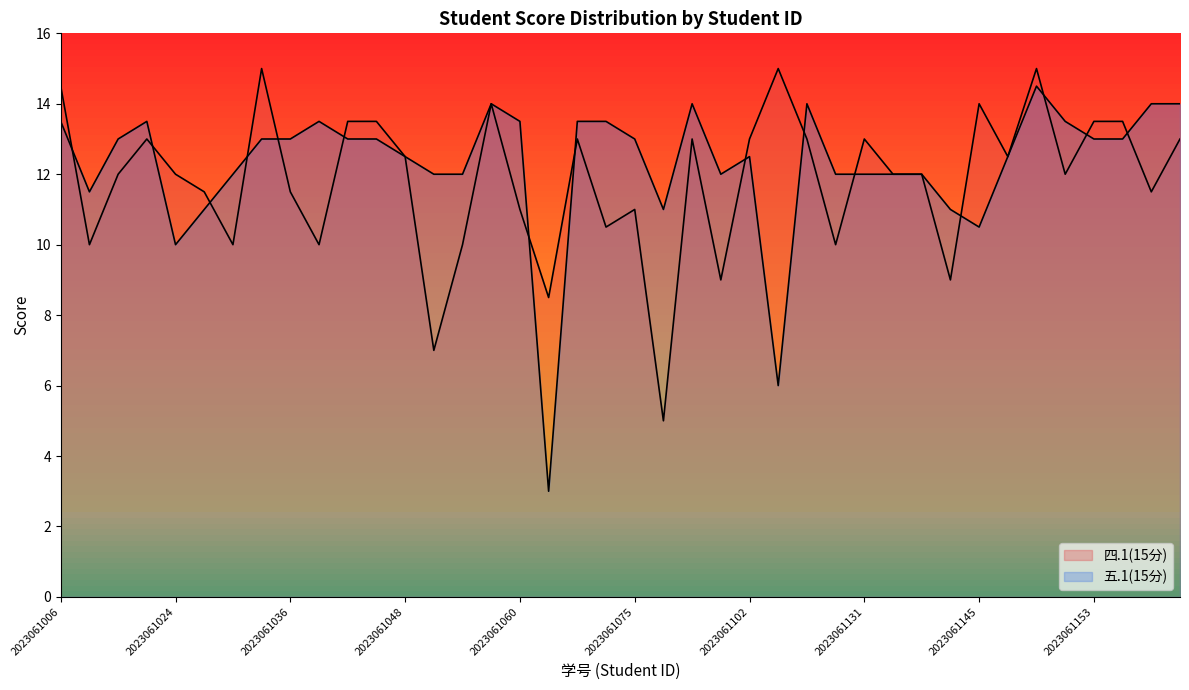

Which series ends up on top after the final intersection of 四.1(15分) and 五.1(15分)?

五.1(15分)